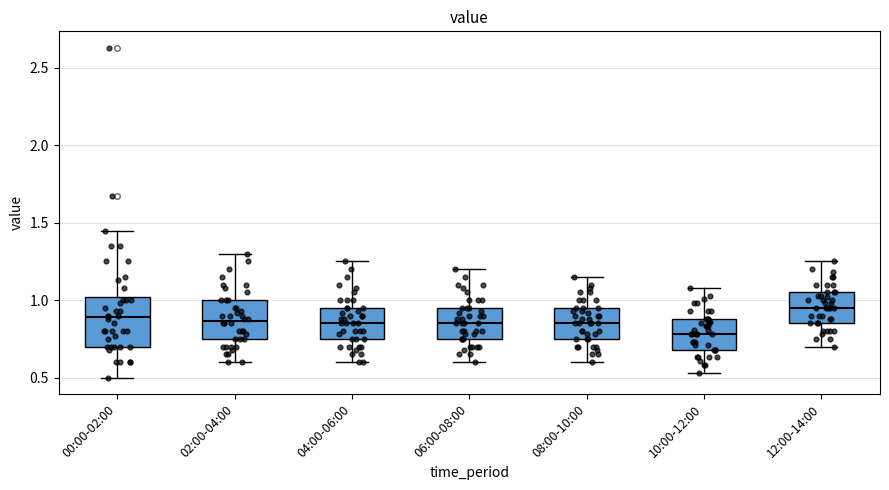

Which box is the tallest, from its lower edge to its upper edge?

00:00-02:00